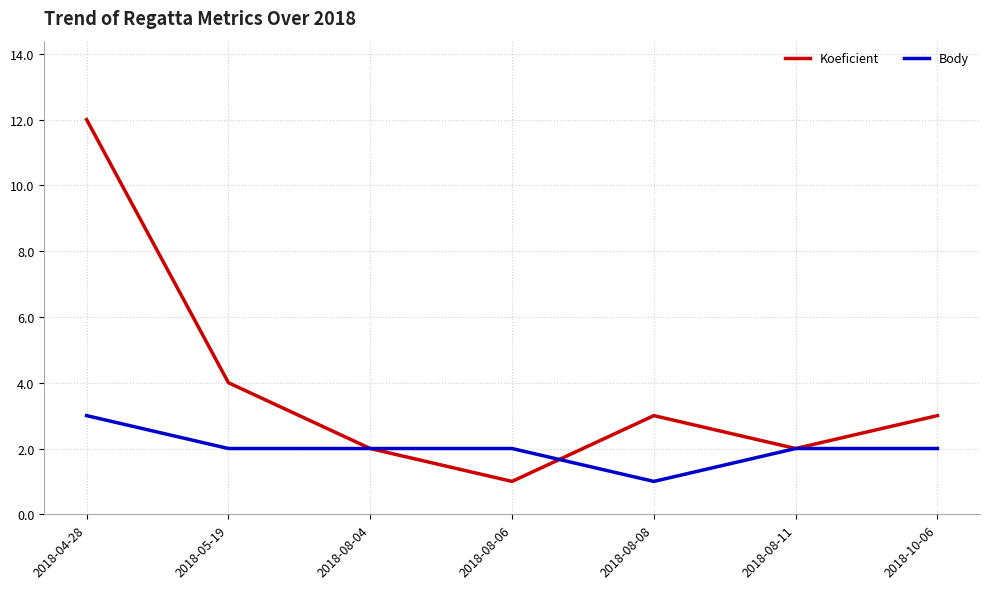

List the series in order of their overall mean, highest first.

Koeficient, Body